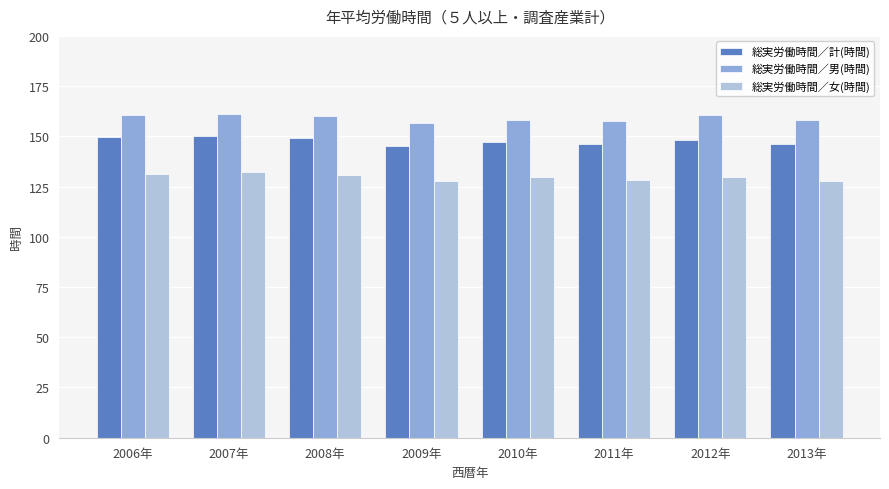

Is the value of 総実労働時間／女(時間) at 2007年 greater than the value of 総実労働時間／計(時間) at 2008年?

No